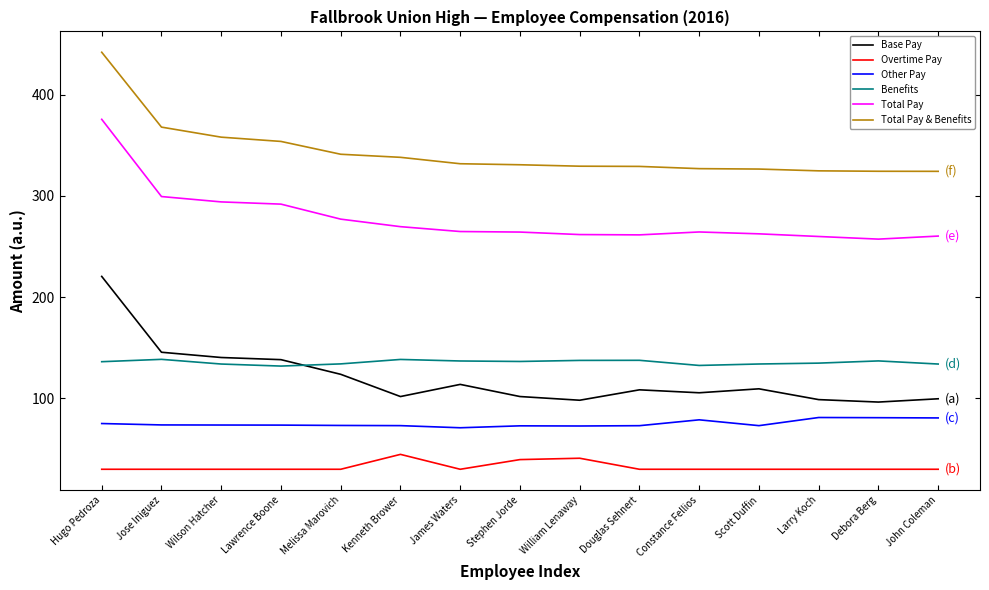

What is the approximate value of Total Pay at Wilson Hatcher?

294.1